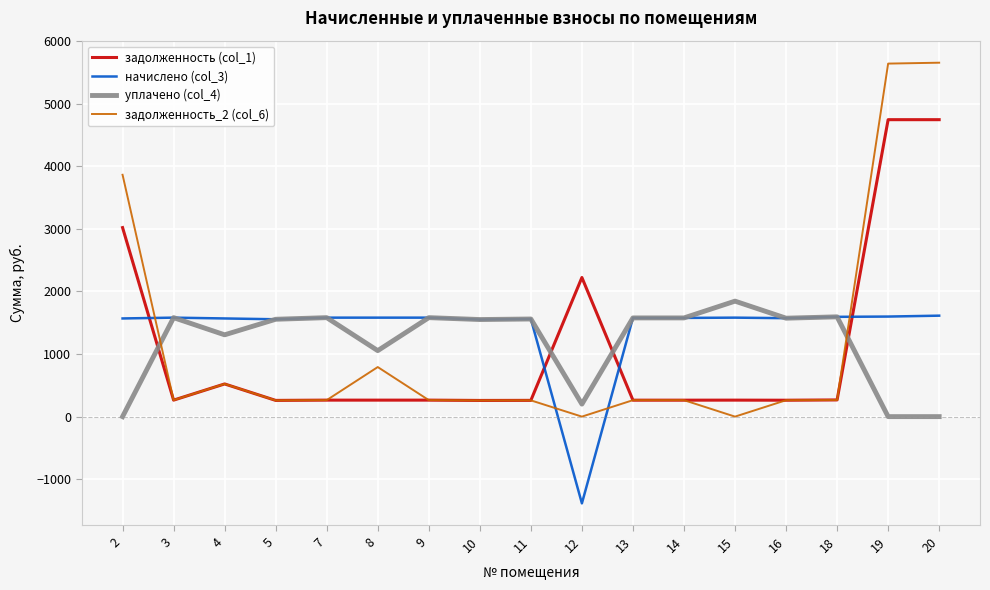

How many lines are shown in the chart?

4